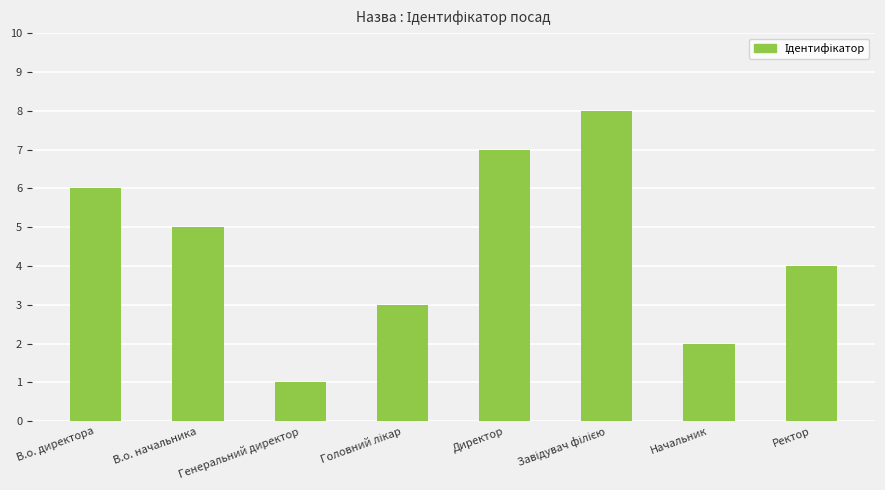

Are the bars grouped side by side (vs. stacked)?

No